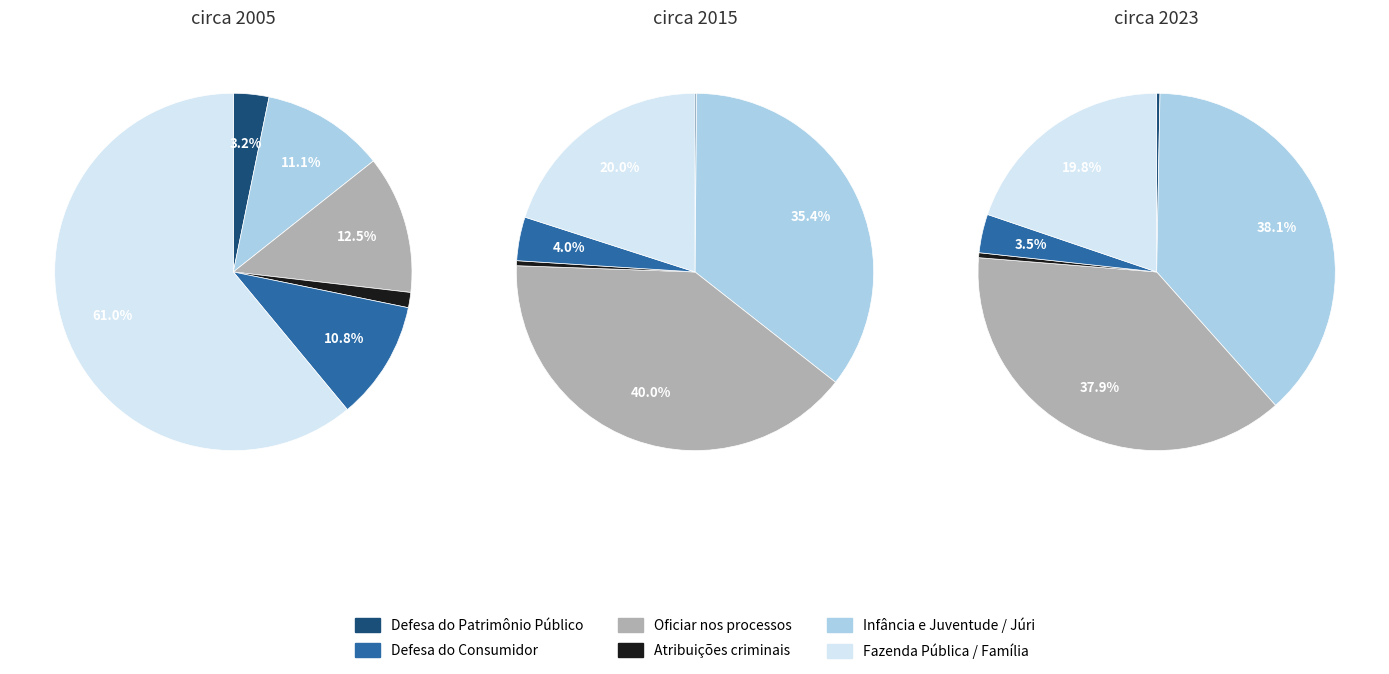

Between Oficiar nos processos and Infância e Juventude / Júri, which is larger?

Oficiar nos processos